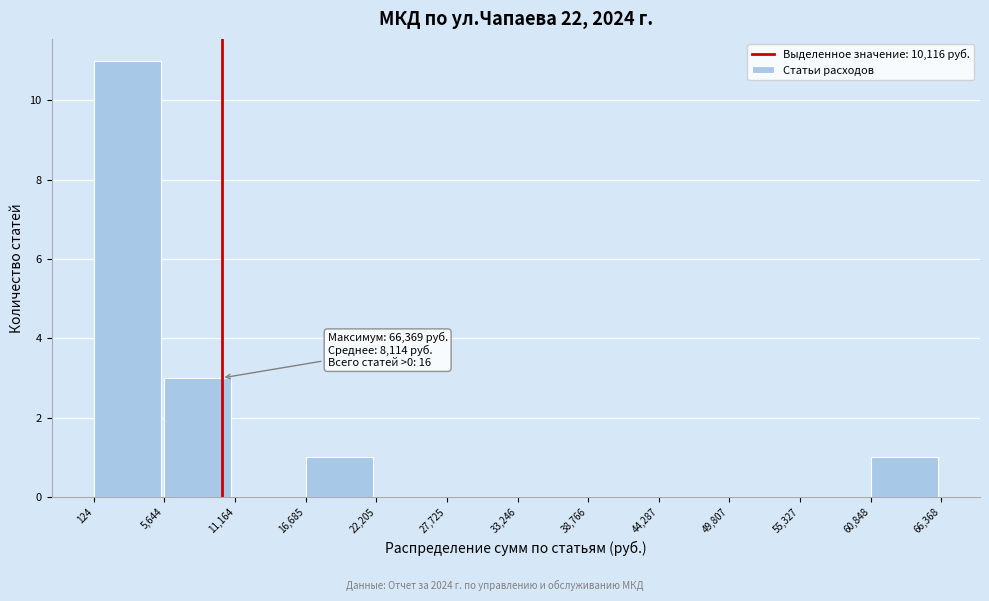

Which range on the x-axis has the tallest bar?

124 to 5,644